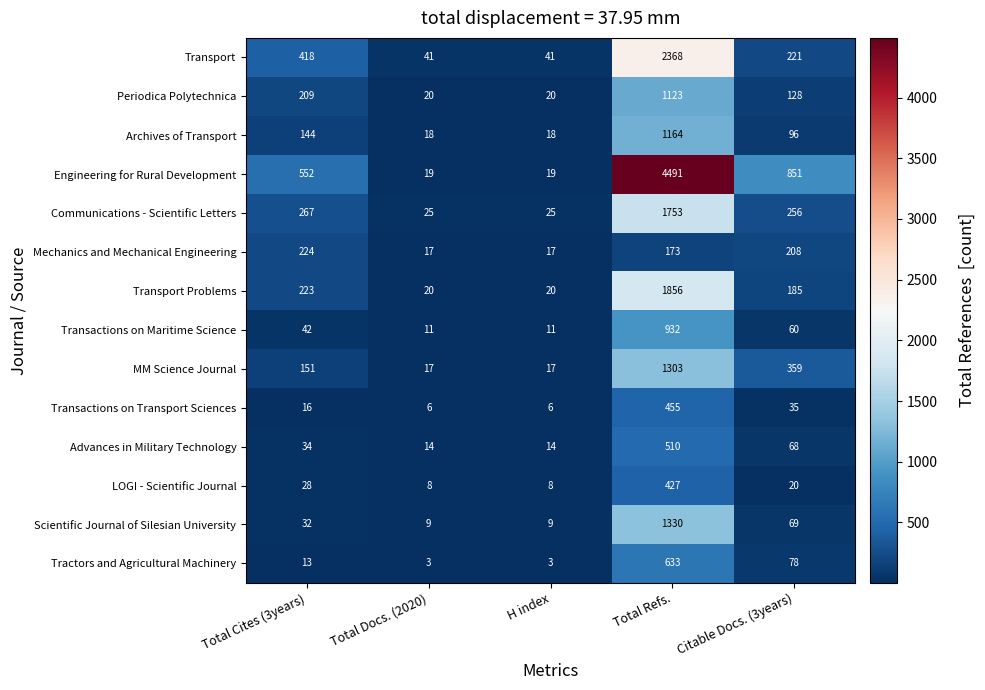

The Communications - Scientific Letters series shows 25 at H index. True or false?

True